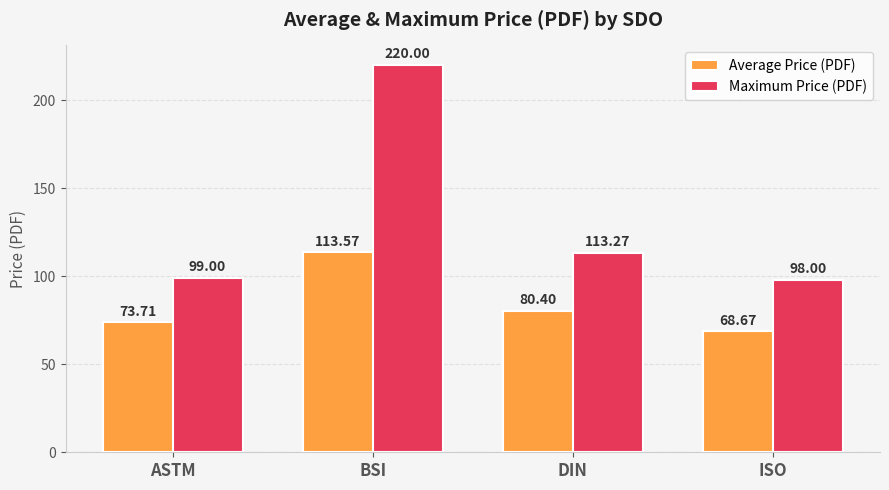

Which series has the largest total across all categories?

Maximum Price (PDF)